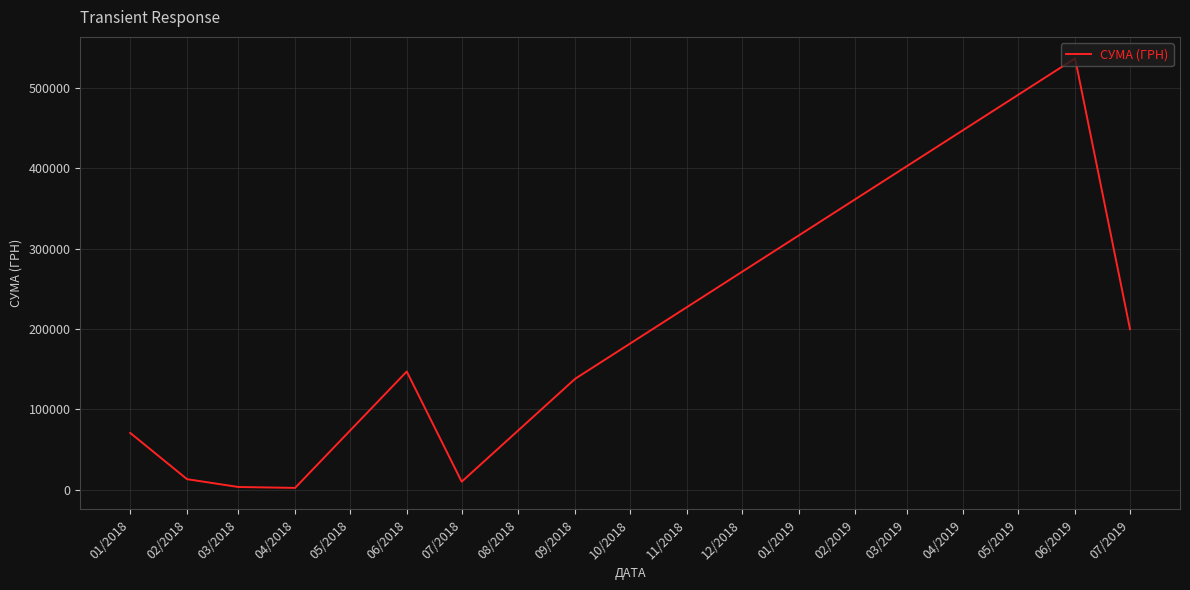

What is the sum of all values?

1120342.0